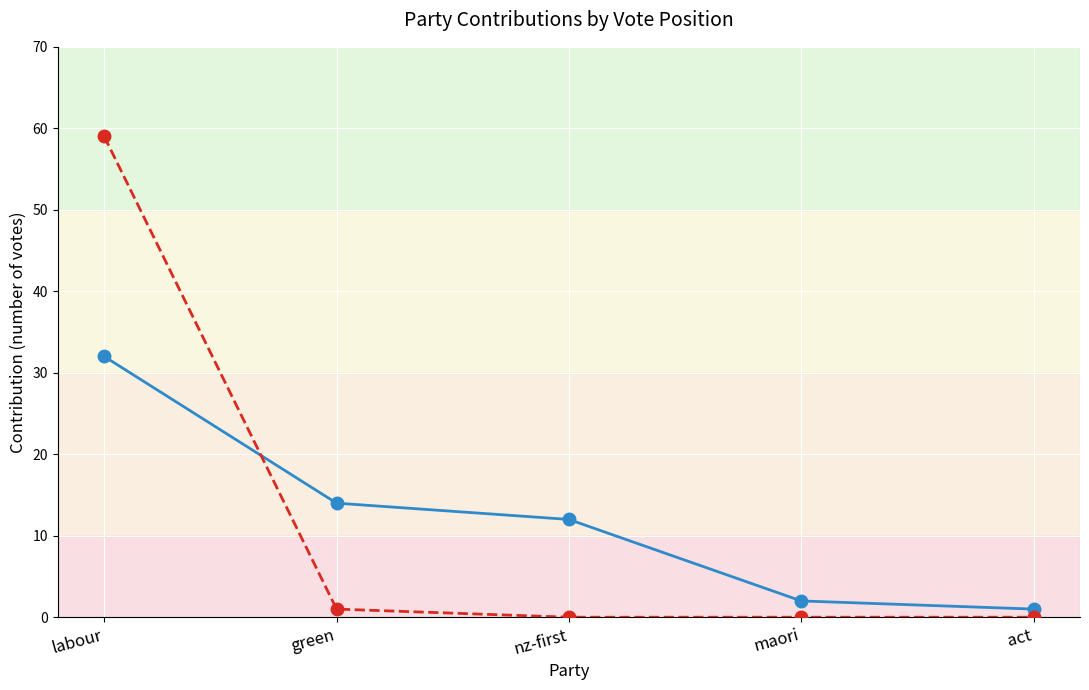

At which category is the sum across all series the highest?

labour